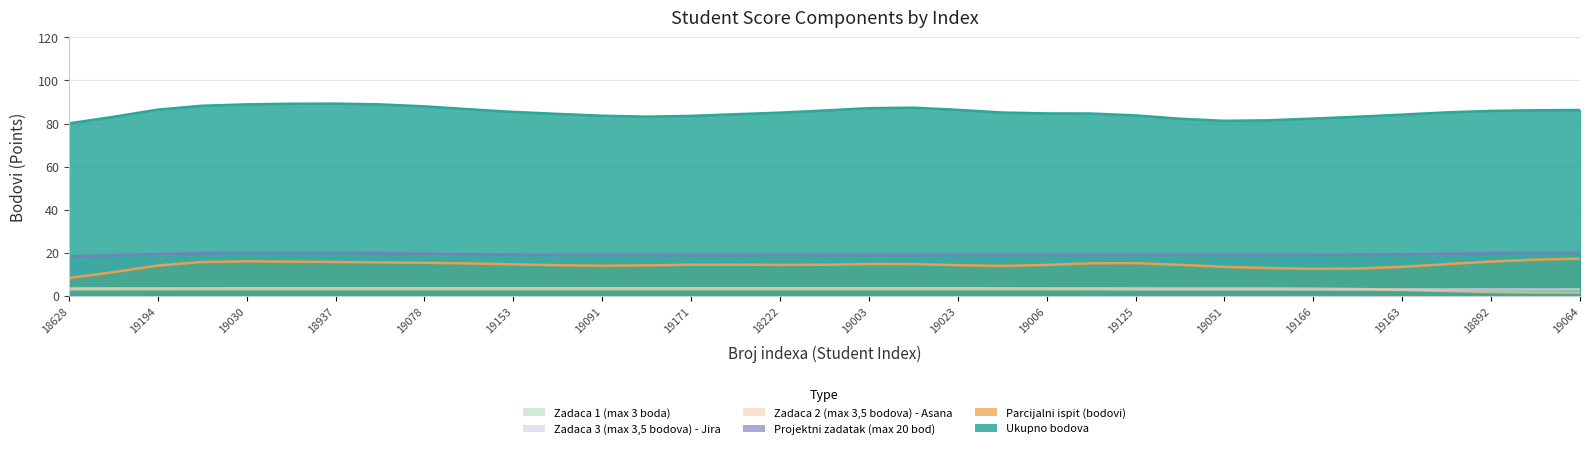

What is the sum of all Ukupno bodova values?

2981.6